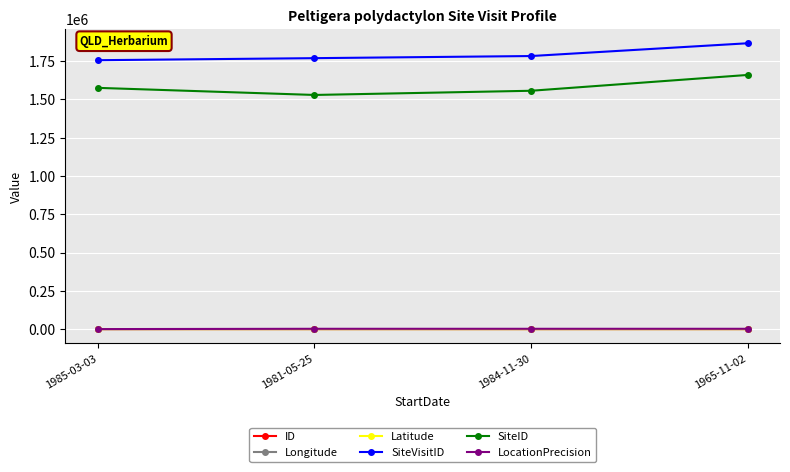

What is the label of the 4th point from the right?

1985-03-03